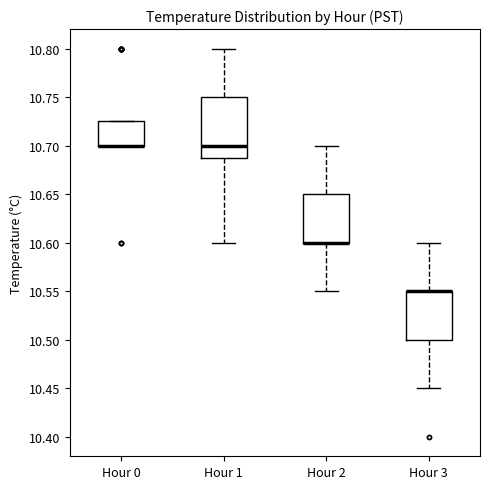

Reading left to right, transcribe this box plot: for each box, give where its median line is, the range the box spans, and where its two whiskers end, as read against the y-axis. The values are not printed on the chart, so give them approximately, as read against the axis.

Hour 0: median 10.700 (drawn on the box's lower edge), box 10.700 to 10.725, whiskers 10.700 to 10.725
Hour 1: median 10.700, box 10.690 to 10.750, whiskers 10.600 to 10.800
Hour 2: median 10.600 (drawn on the box's lower edge), box 10.600 to 10.650, whiskers 10.550 to 10.700
Hour 3: median 10.550 (drawn on the box's upper edge), box 10.500 to 10.550, whiskers 10.450 to 10.600